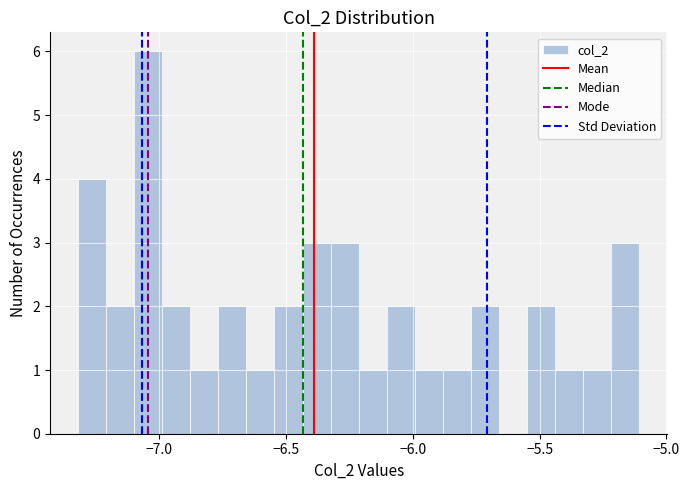

Around what value on the x-axis is the tallest bar? Give the approximate position of its centre, as read against the axis.

-7.05